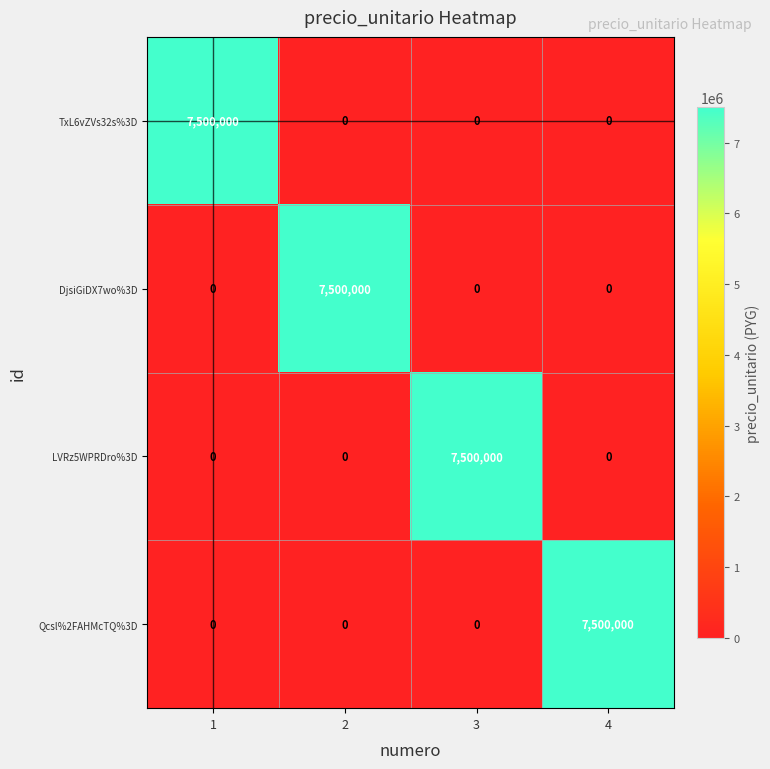

The value of LVRz5WPRDro%3D at 2 is -3968462. True or false?

False